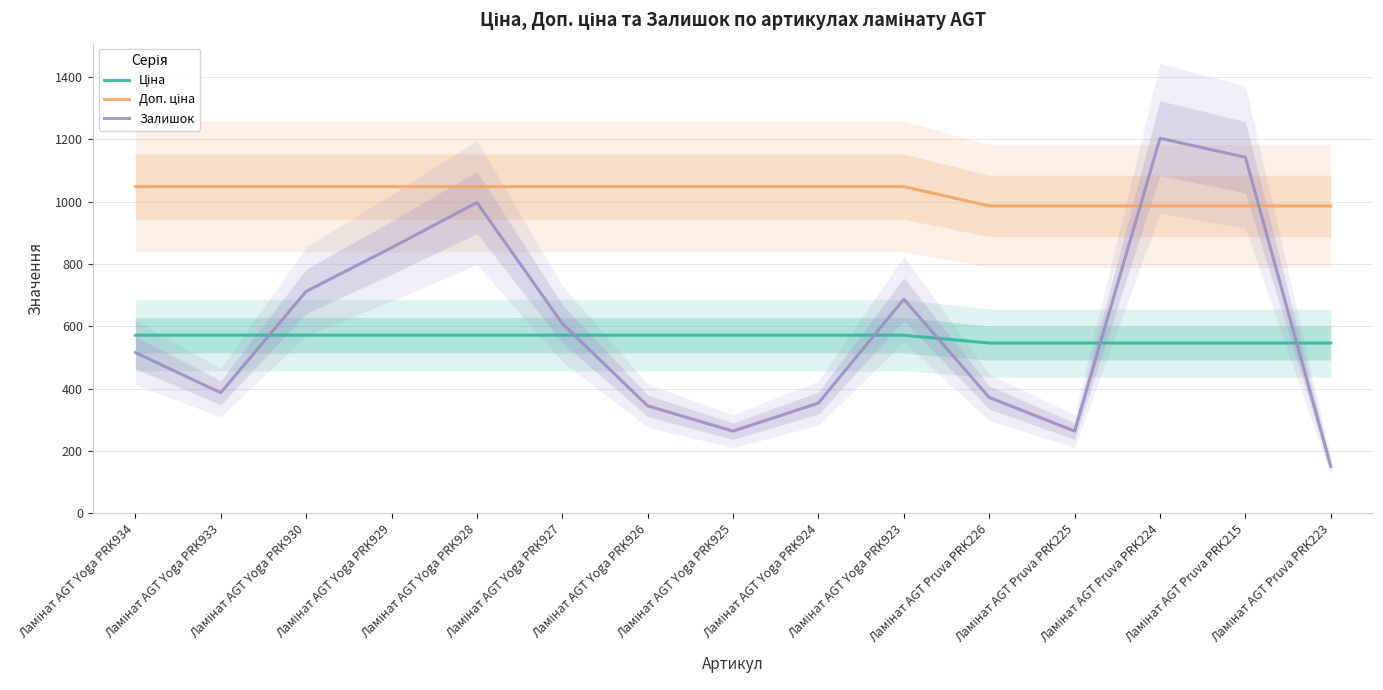

What is the total value across all series at Ламінат AGT Yoga PRK934?

2135.6